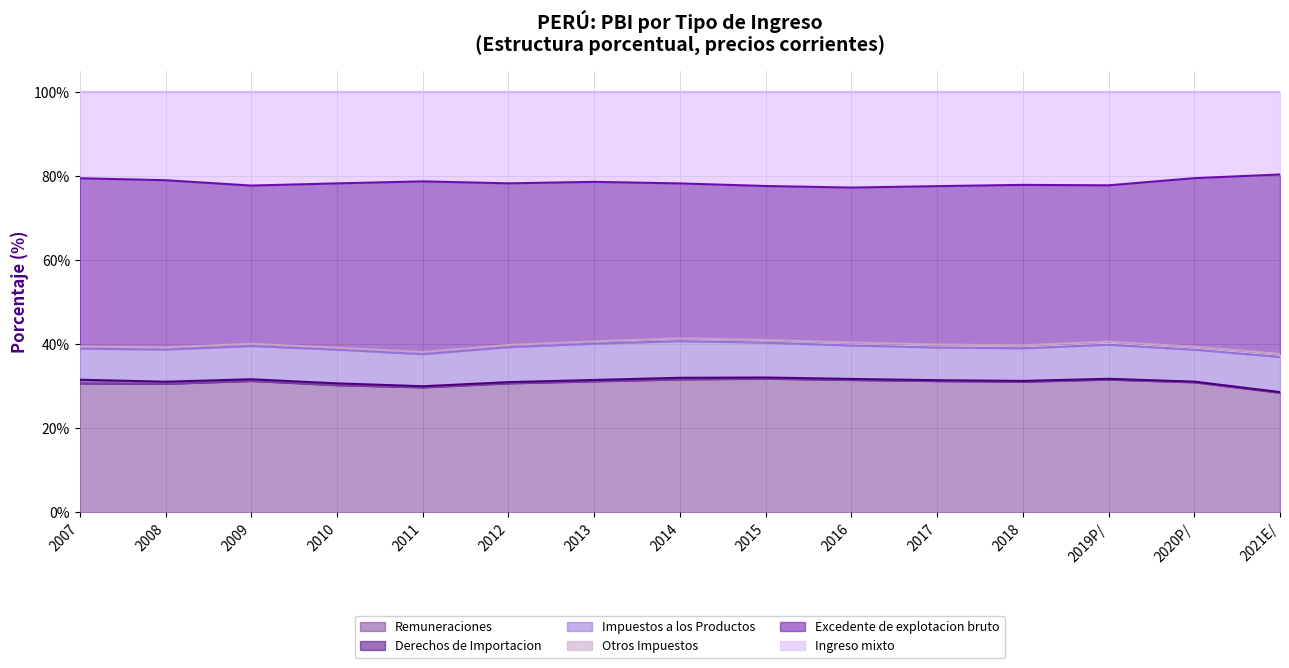

What is the value of the Excedente de explotacion bruto point at the 5th from the left?

40.6